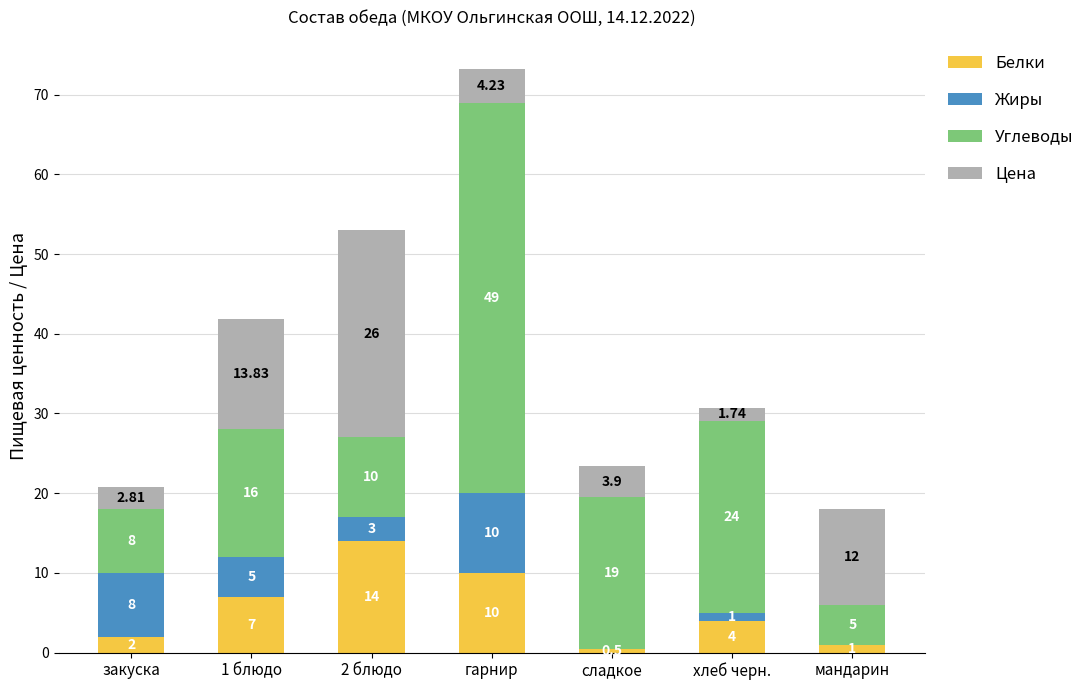

At which category is the sum across all series the highest?

гарнир